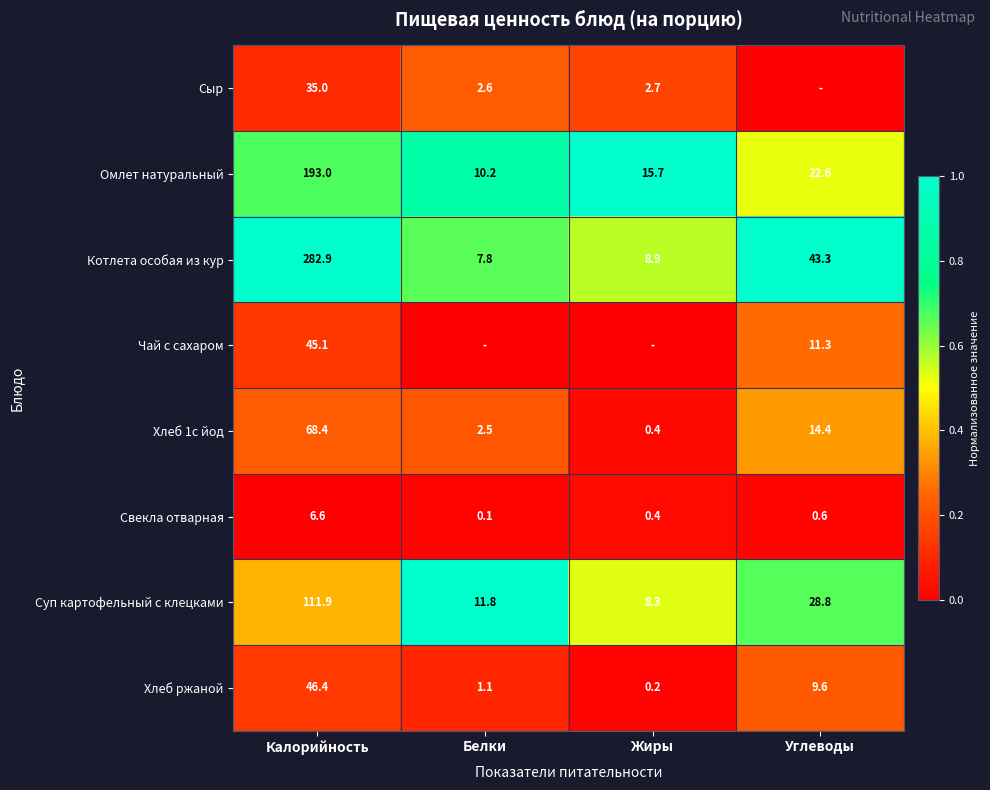

Read the Свекла отварная value at Углеводы.

0.6